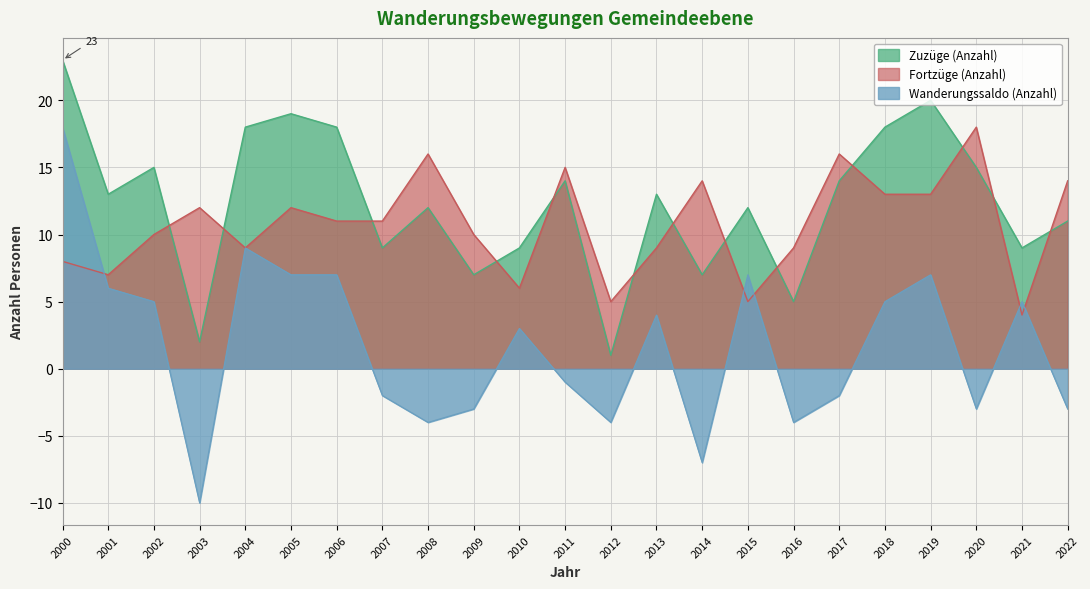

At which category is the sum across all series the highest?

2000